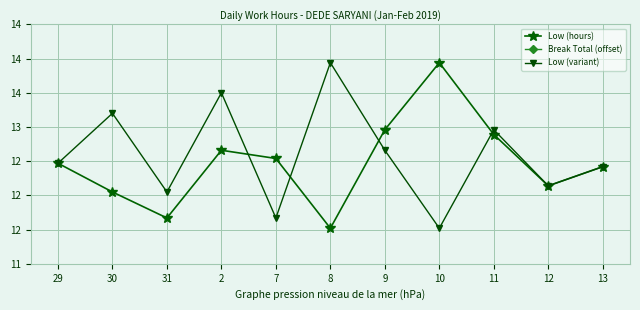

What are all the series names shown in the legend?

Low (hours), Break Total (offset), Low (variant)